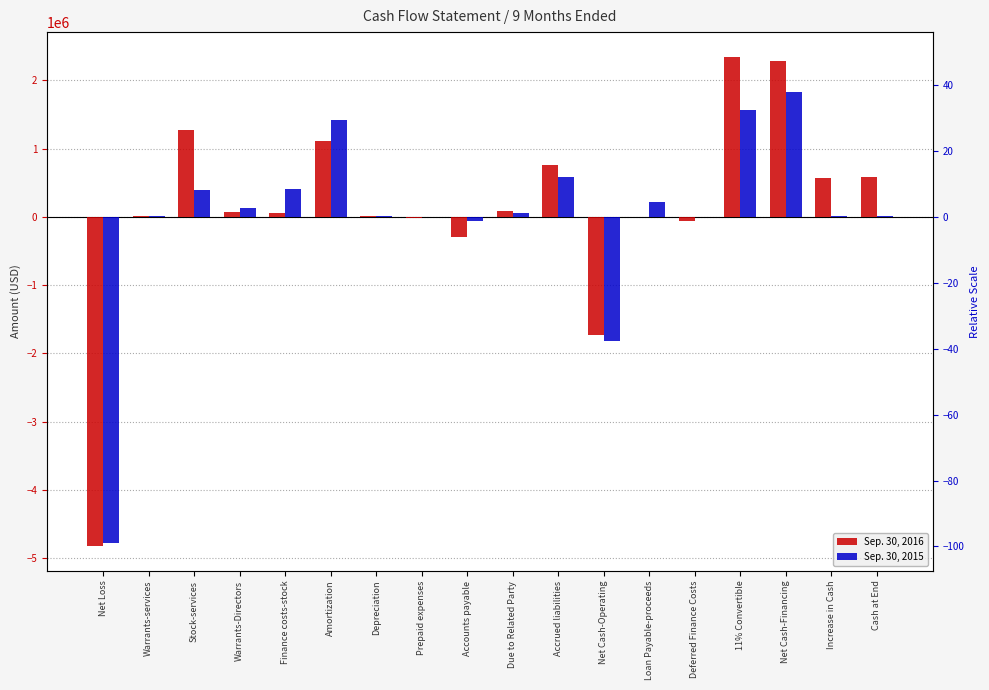

What is the value of the Sep. 30, 2016 bar at the 14th from the left?

-60000